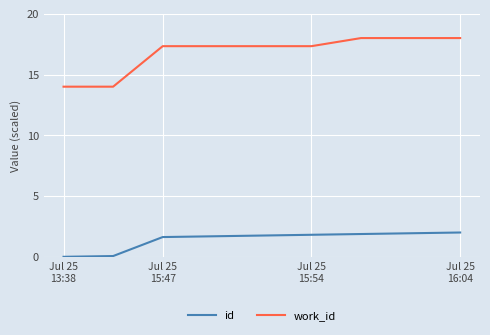

Rank the series by their average value, from highest to lowest.

work_id, id